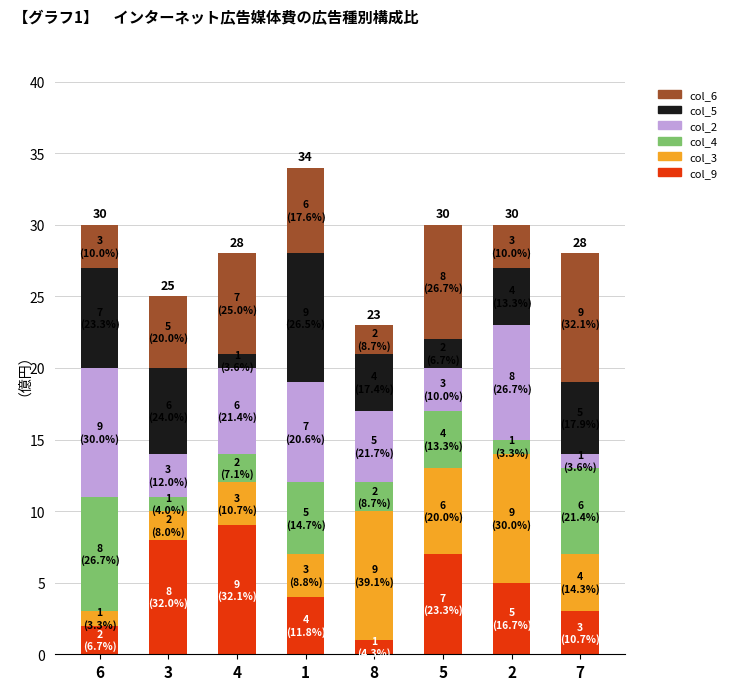

The col_9 series shows 5 at 2. True or false?

True